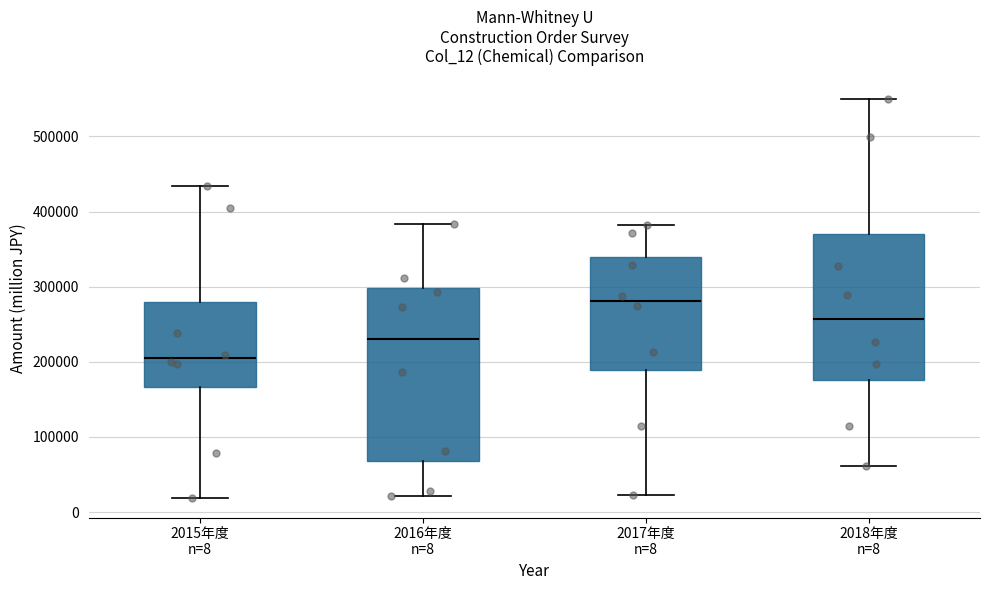

Which box's median line is the highest?

2017年度 n=8